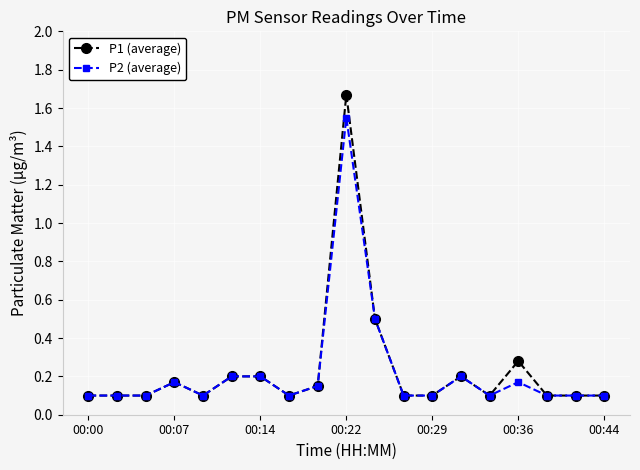

True or false: P1 (average) has more than 2 points higher than both neighbors.

True